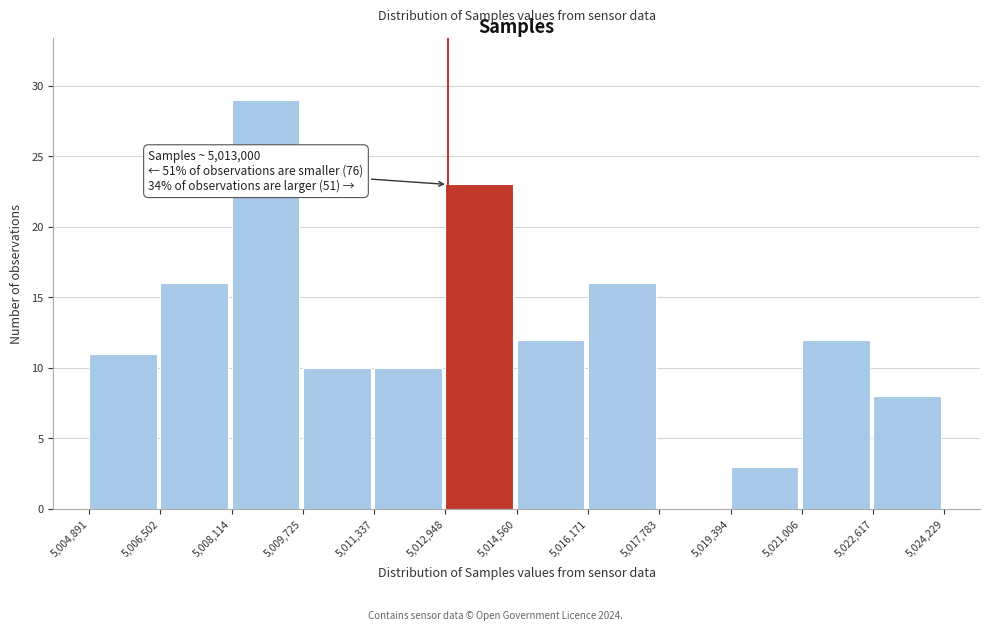

Which range on the x-axis has the tallest bar?

5,008,114 to 5,009,725